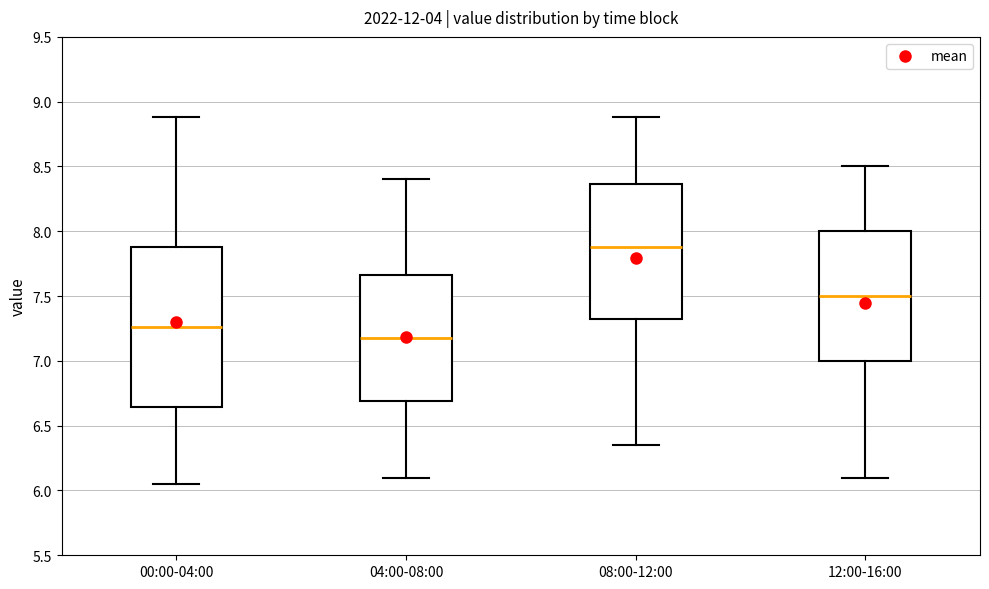

Which box's median line is the lowest?

04:00-08:00